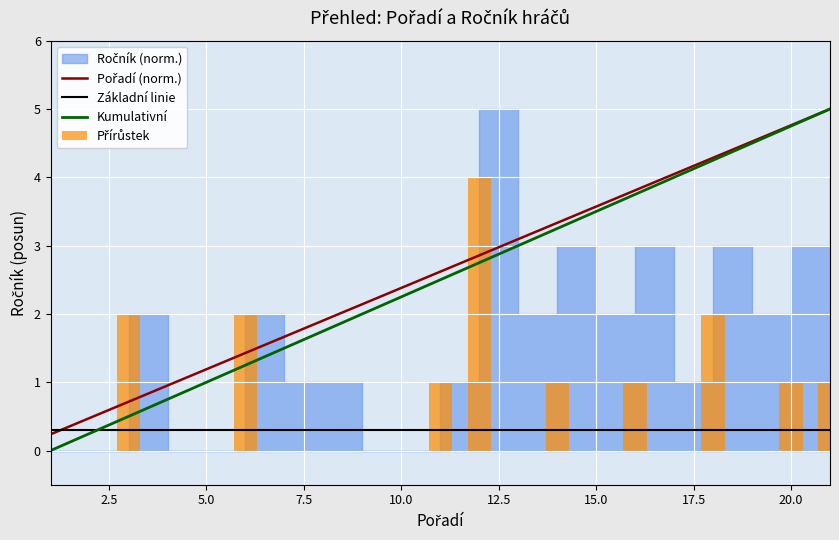

Is it true that Základní linie equals 0.2 at 17?

False